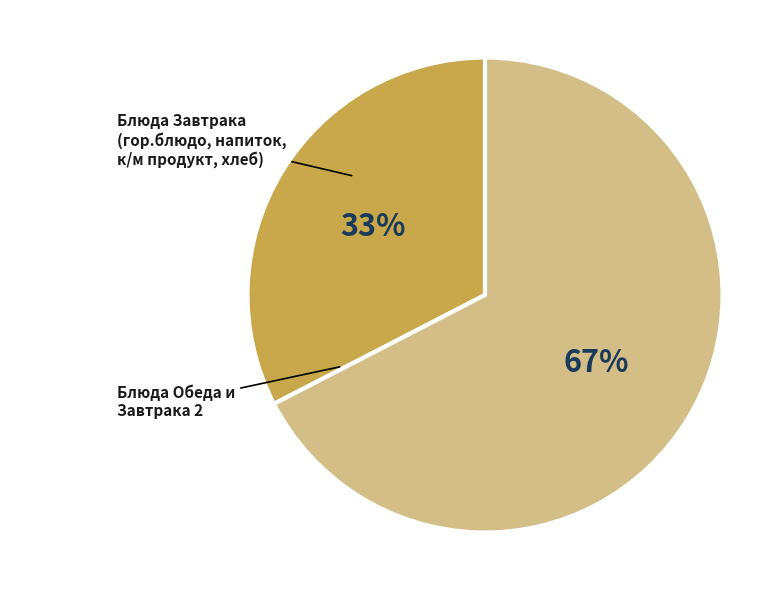

To the nearest percent, what is the average slice percentage?

50%